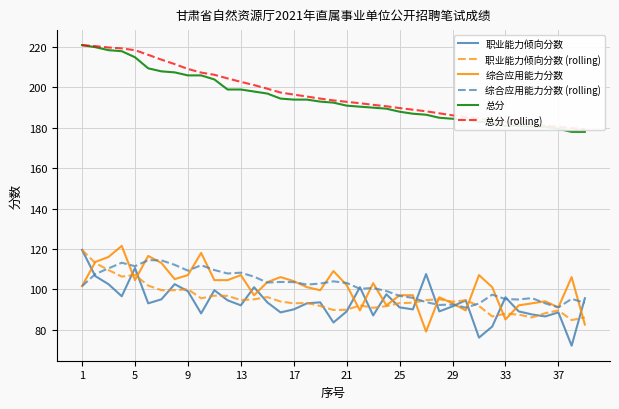

What is the smallest value displayed?

72.0